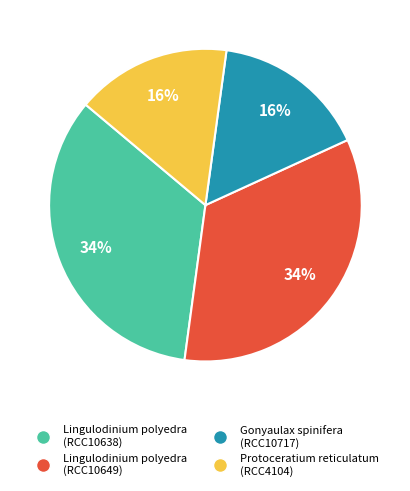

How many segments does this pie chart have?

4